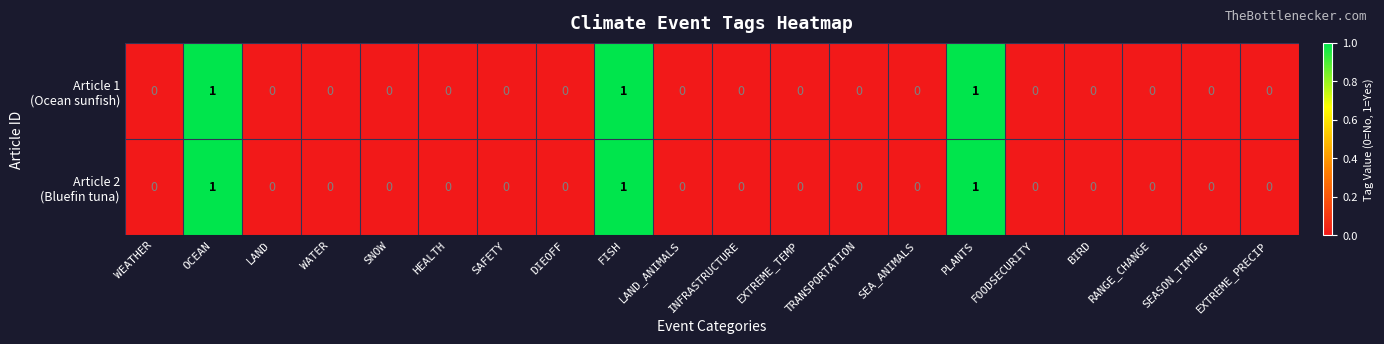

What is the greatest value displayed?

1